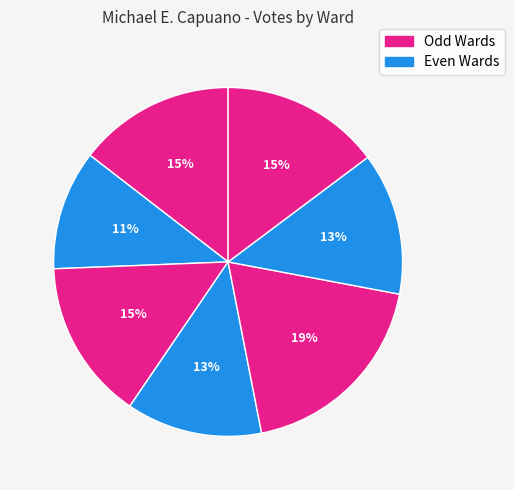

To the nearest percent, what is the difference between the largest and smallest slice percentages?

8%